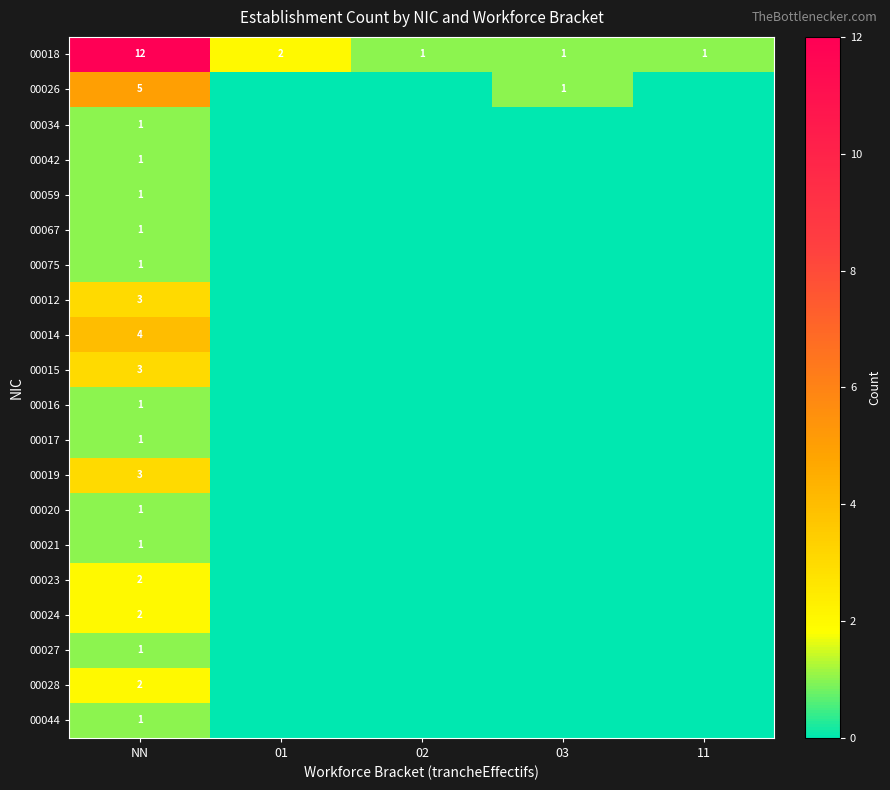

The value of 00044 at NN is 1. True or false?

True